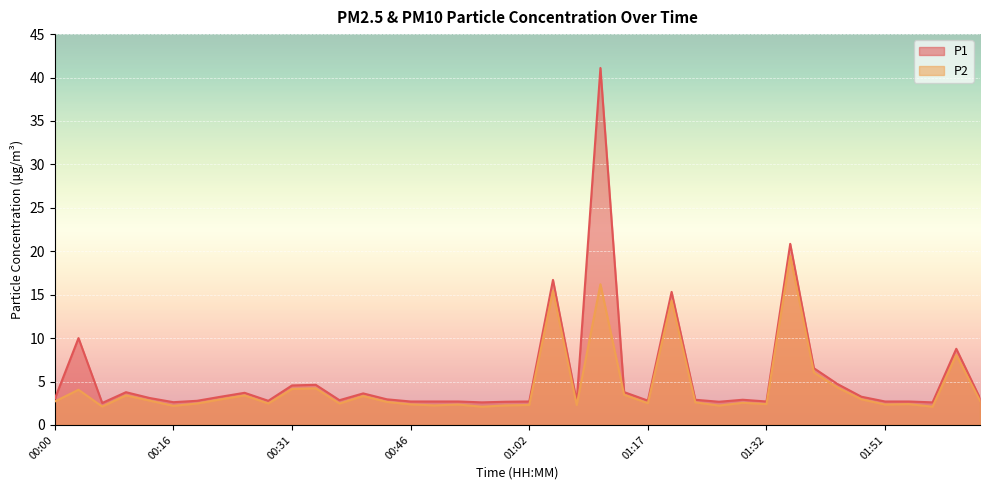

Rank the series by their maximum value, from lowest to highest.

P2, P1